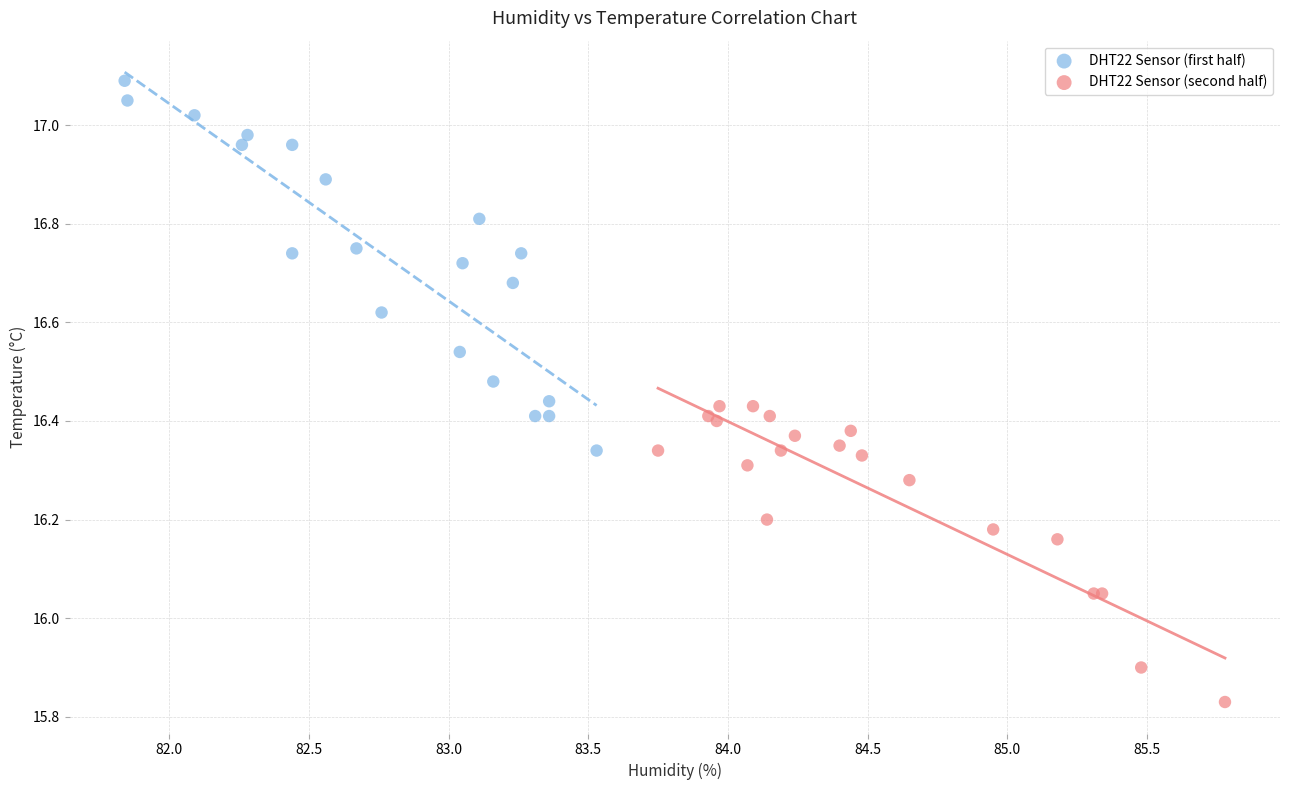

Which series contains the highest Y value?

DHT22 Sensor (first half)